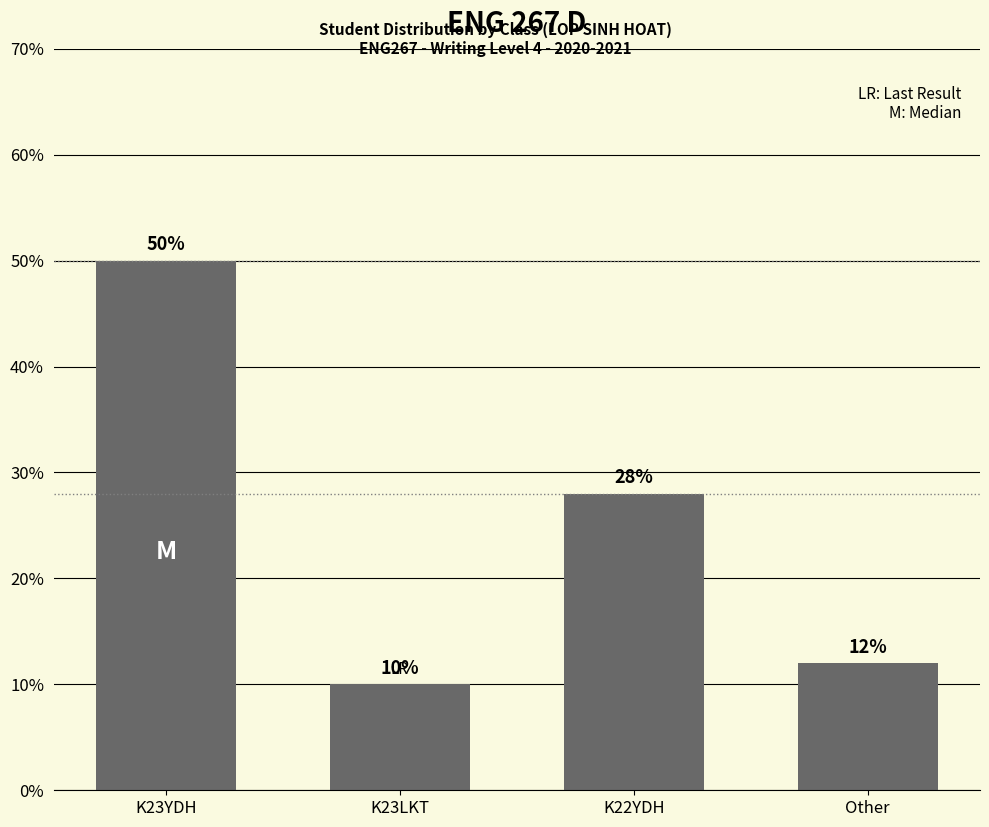

Are the bars horizontal?

No